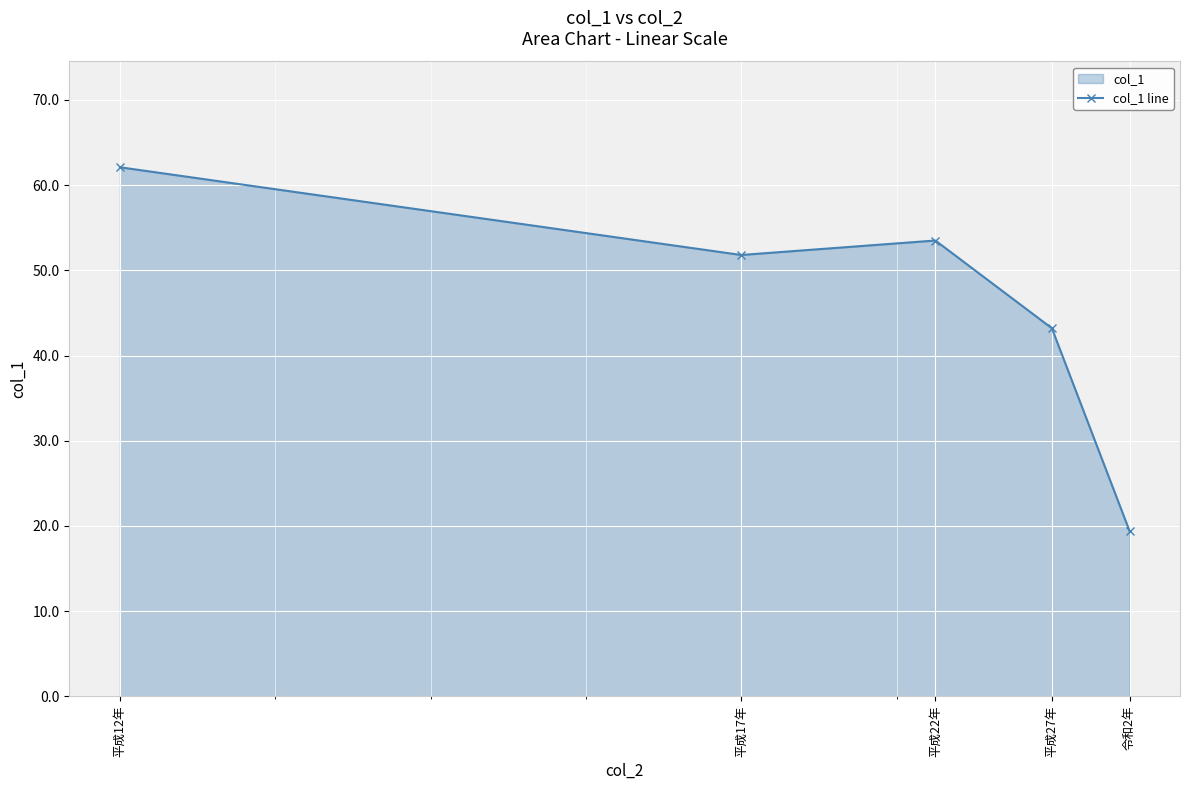

Count the number of values greater than 51.

3